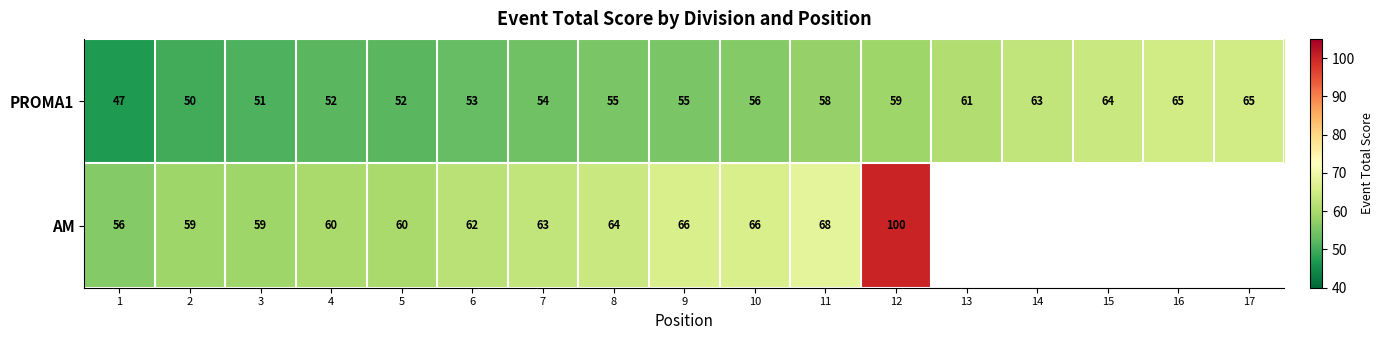

What is the total value across all series at 10?

122